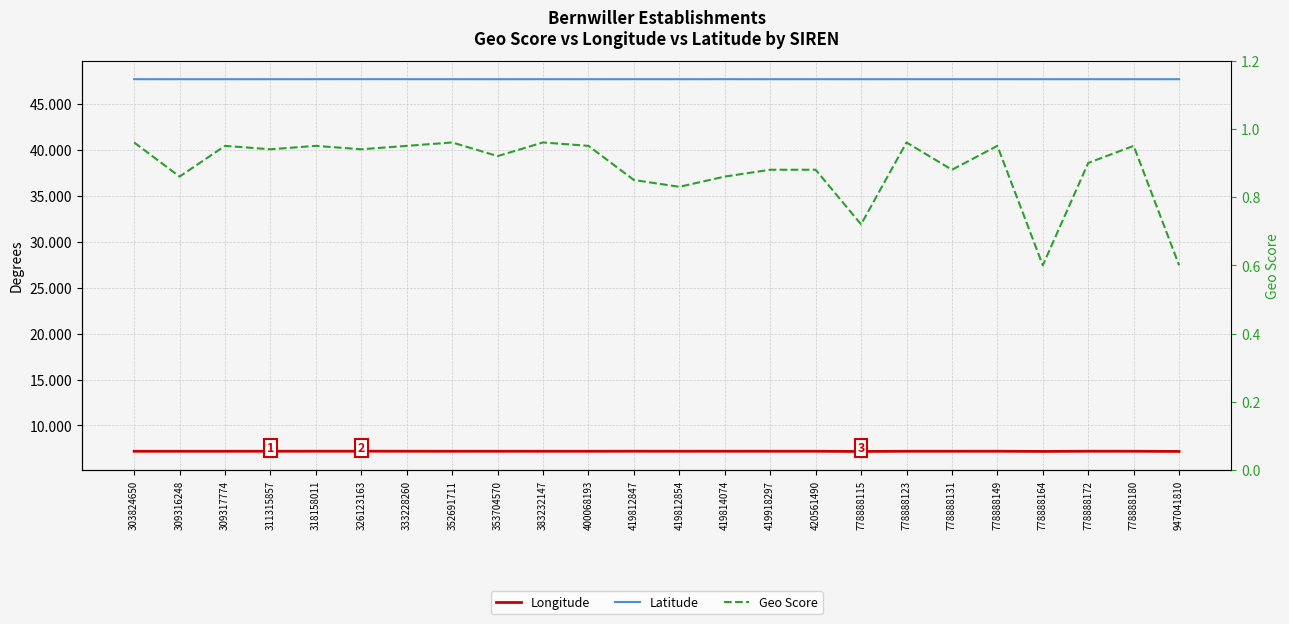

Reading left to right, extract all data points from this chart.

Longitude: 303824650=7.2	309316248=7.2	309317774=7.2	311315857=7.2	318158011=7.2	326123163=7.2	333228260=7.2	352691711=7.2	353704570=7.2	383232147=7.2	400068193=7.2	419812847=7.2	419812854=7.2	419814074=7.2	419918297=7.2	420561490=7.2	778888115=7.2	778888123=7.2	778888131=7.2	778888149=7.2	778888164=7.2	778888172=7.2	778888180=7.2	947041810=7.2
Latitude: 303824650=47.7	309316248=47.7	309317774=47.7	311315857=47.7	318158011=47.7	326123163=47.7	333228260=47.7	352691711=47.7	353704570=47.7	383232147=47.7	400068193=47.7	419812847=47.7	419812854=47.7	419814074=47.7	419918297=47.7	420561490=47.7	778888115=47.7	778888123=47.7	778888131=47.7	778888149=47.7	778888164=47.7	778888172=47.7	778888180=47.7	947041810=47.7
Geo Score: 303824650=1.0	309316248=0.9	309317774=0.9	311315857=0.9	318158011=0.9	326123163=0.9	333228260=0.9	352691711=1.0	353704570=0.9	383232147=1.0	400068193=0.9	419812847=0.8	419812854=0.8	419814074=0.9	419918297=0.9	420561490=0.9	778888115=0.7	778888123=1.0	778888131=0.9	778888149=0.9	778888164=0.6	778888172=0.9	778888180=0.9	947041810=0.6